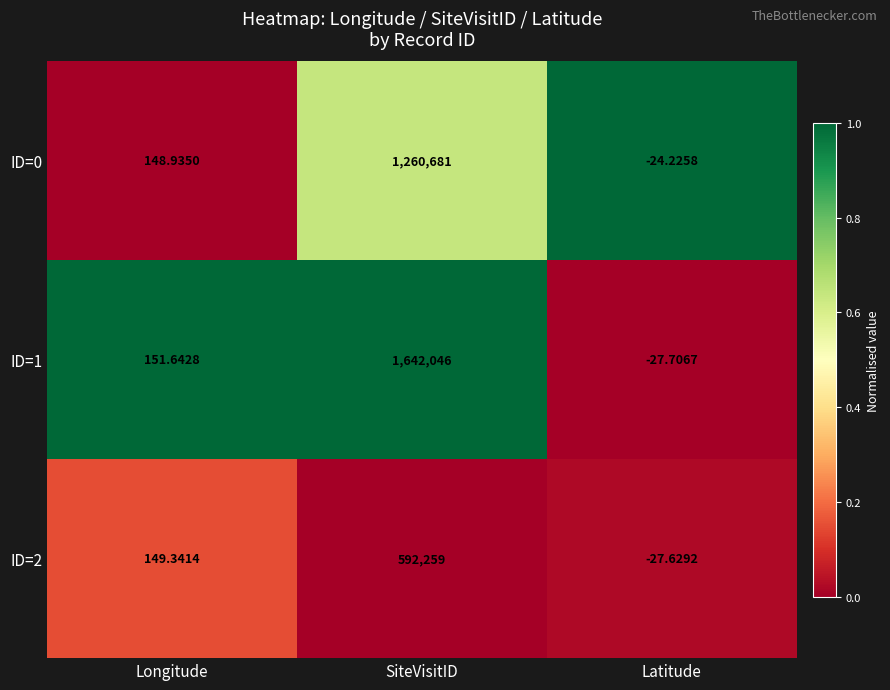

At which category does the chart reach its peak across all series?

SiteVisitID